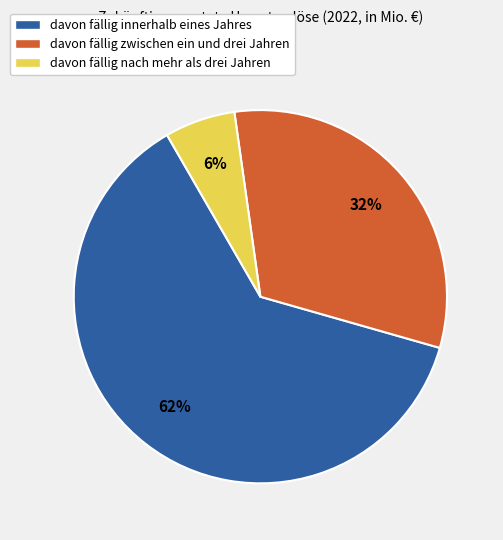

The davon fällig nach mehr als drei Jahren slice represents 16% of the pie. True or false?

False